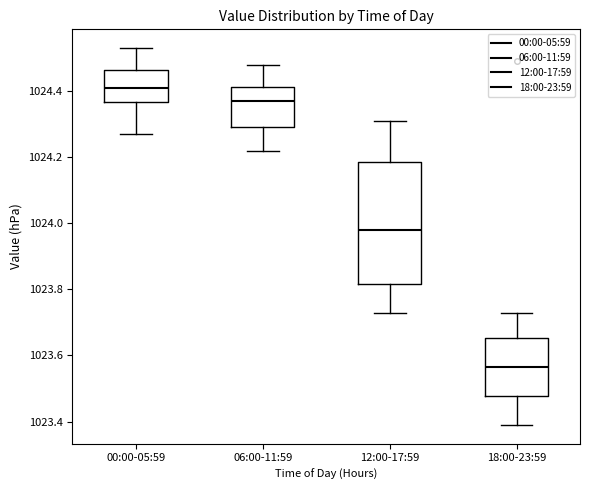

Comparing the boxes themselves (not the whiskers), which one is the tallest?

12:00-17:59